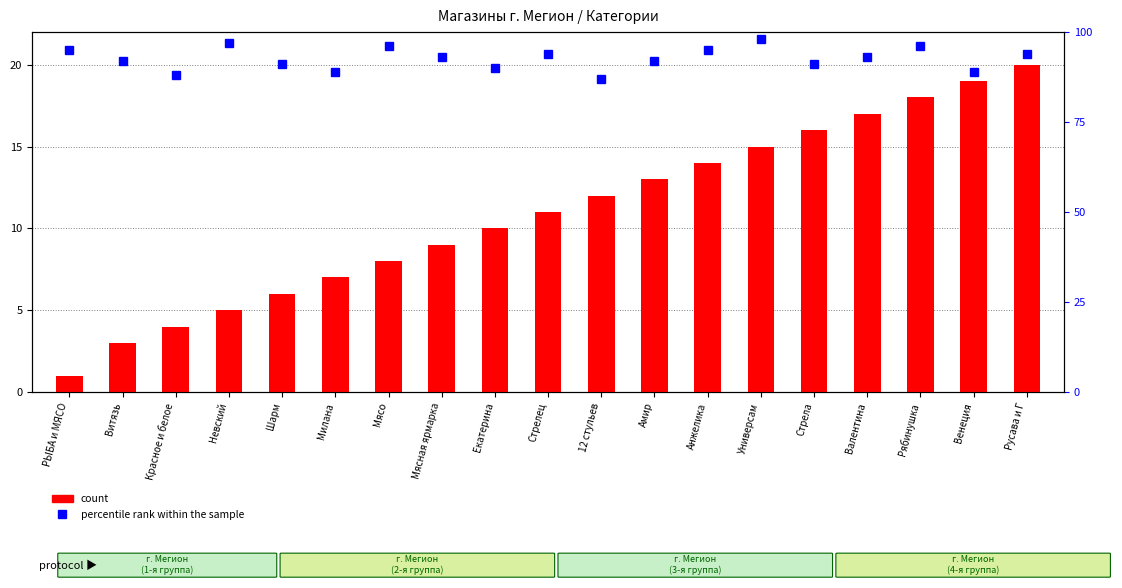

Which series changed the most between Стрелец and Анжелика?

count